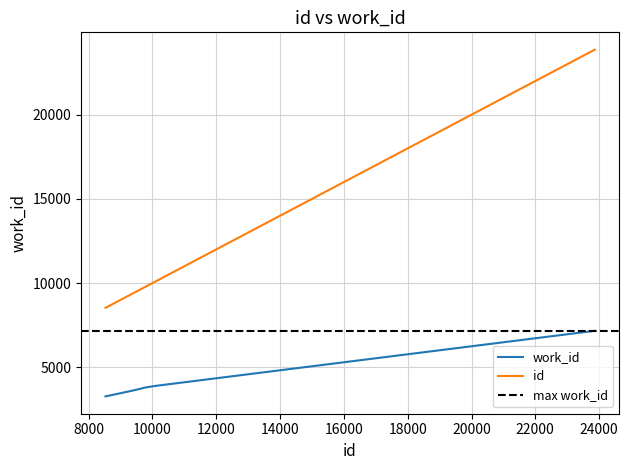

True or false: id and work_id intersect in this chart.

False